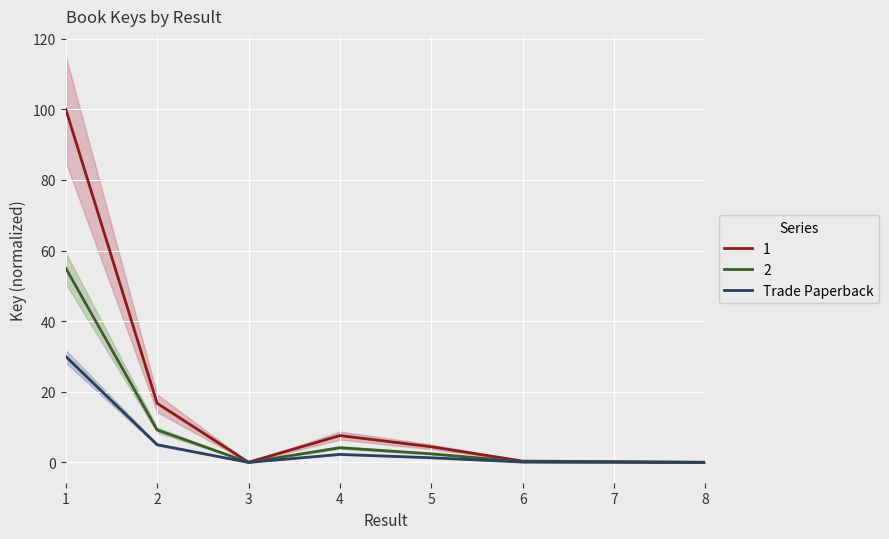

List the labels in order of value, largest first.

1, 2, 4, 5, 6, 7, 3, 8